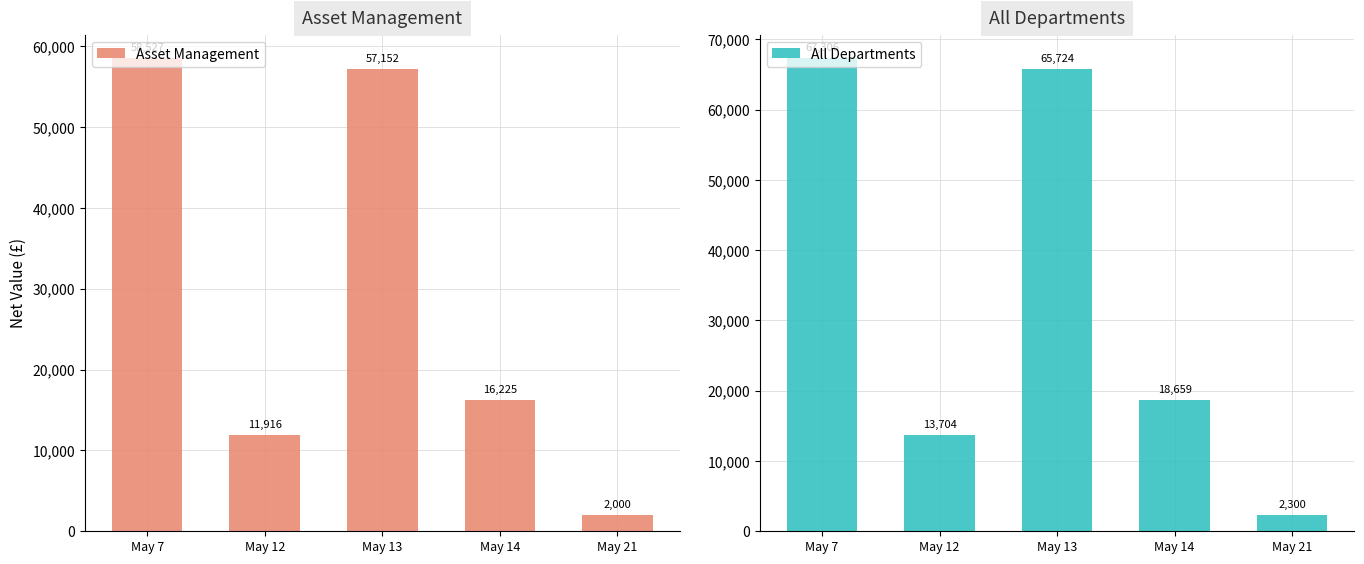

Which category has the highest value in the All Departments series?

May 7